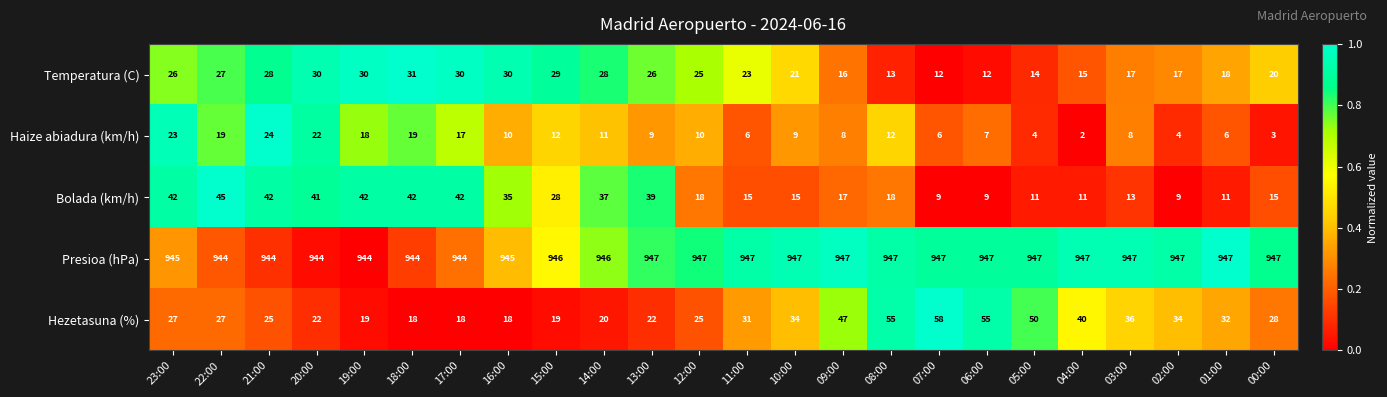

How many series are shown in this chart?

5